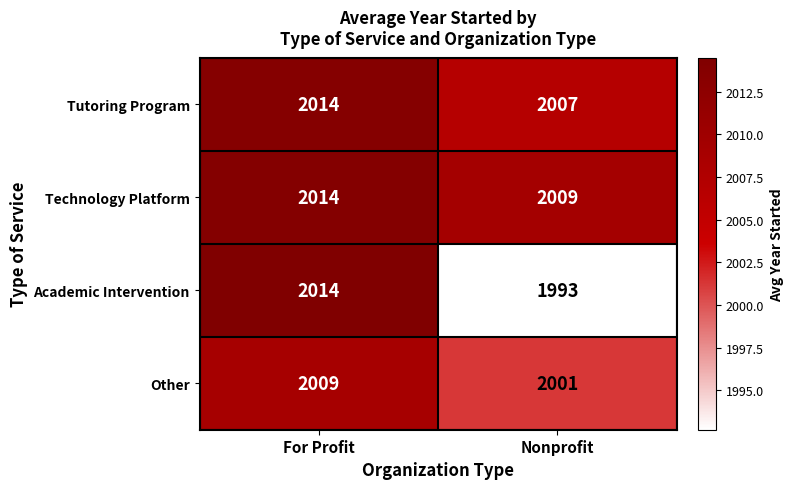

What value does the Other series have at For Profit?

2009